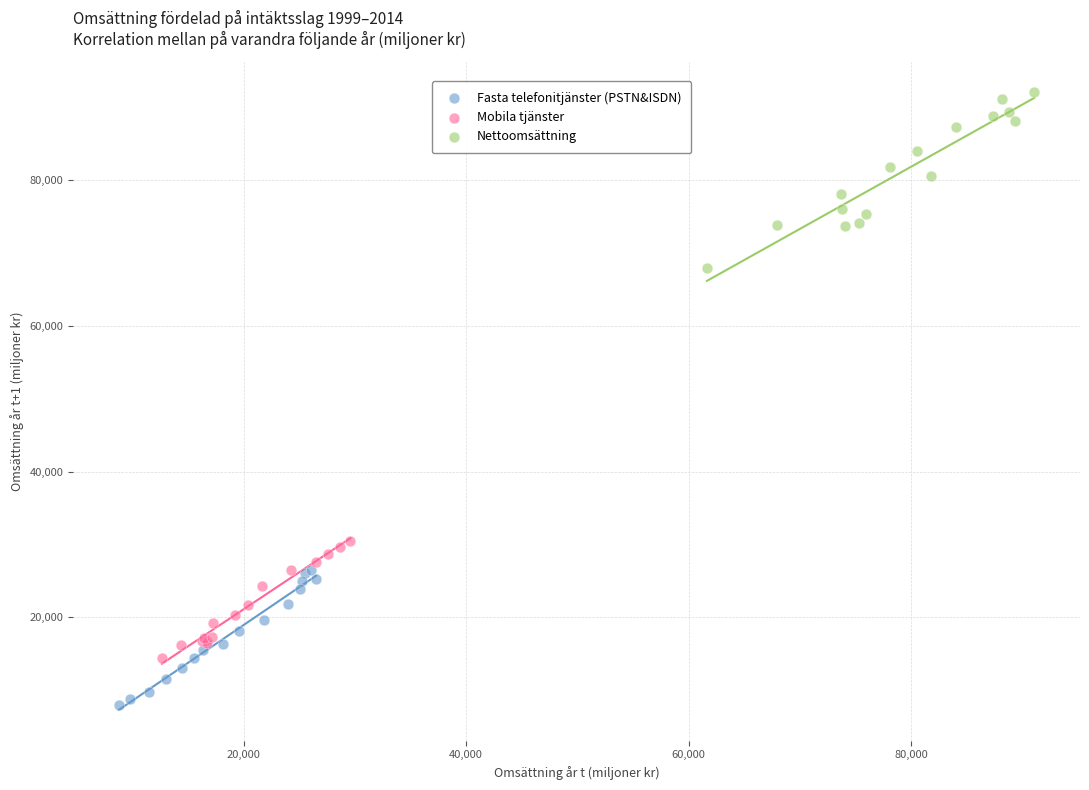

Which series reaches the minimum Y coordinate?

Fasta telefonitjänster (PSTN&ISDN)